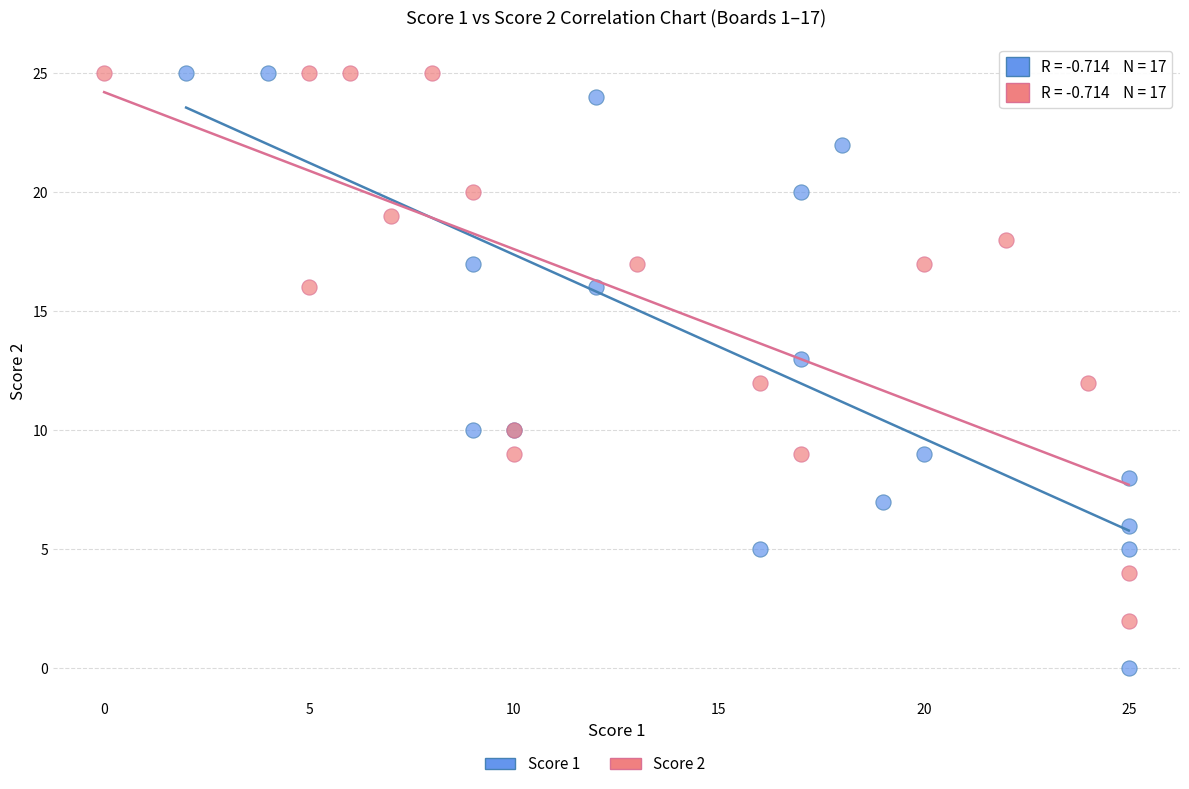

Which series contains the lowest Y value?

Score 1